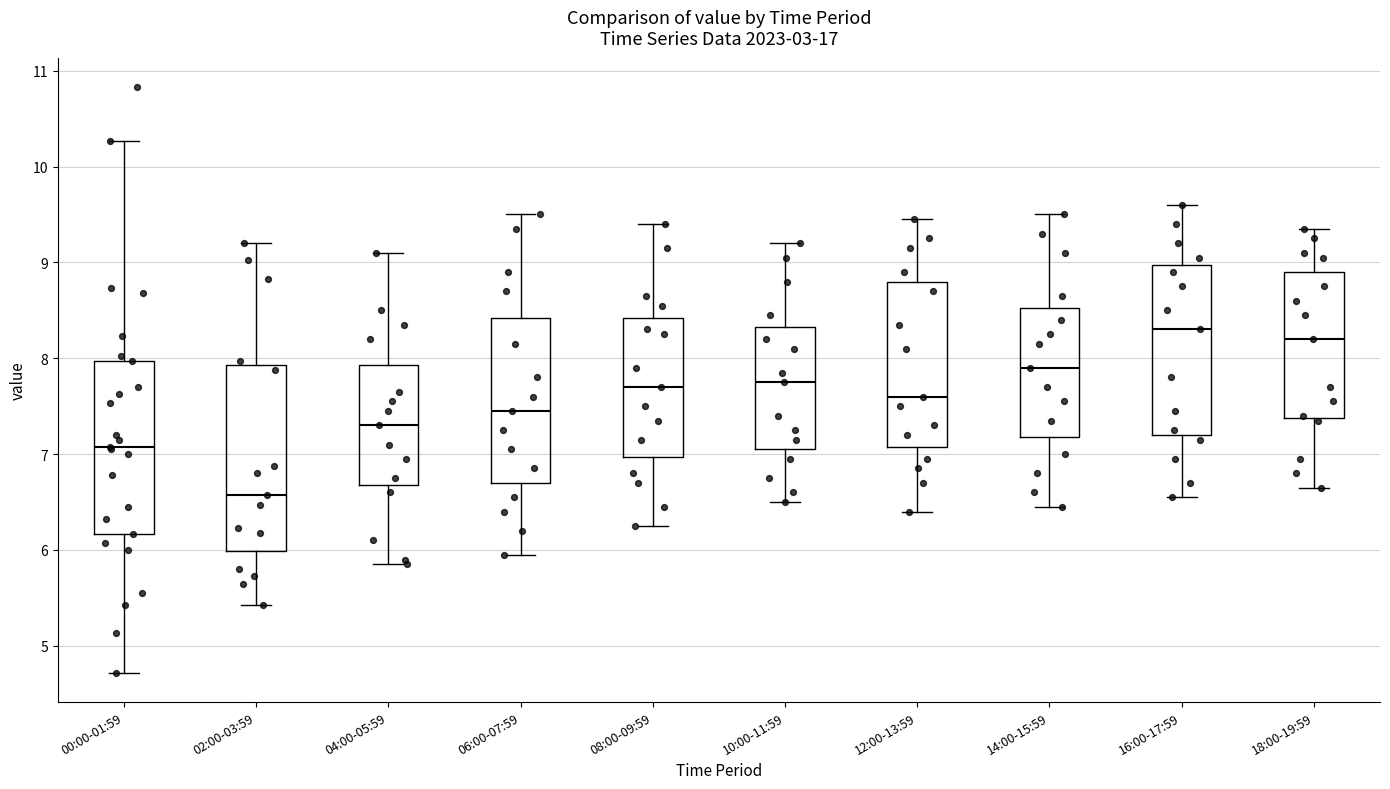

Comparing the boxes themselves (not the whiskers), which one is the tallest?

02:00-03:59